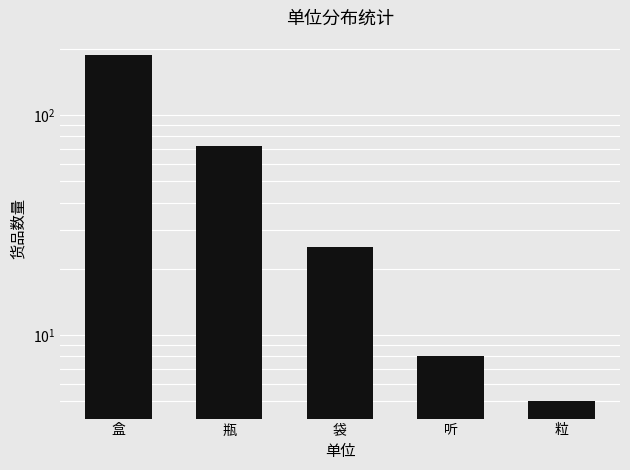

What is the average value?

59